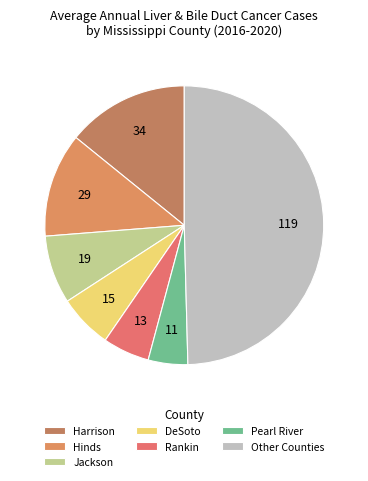

How many segments does this pie chart have?

7